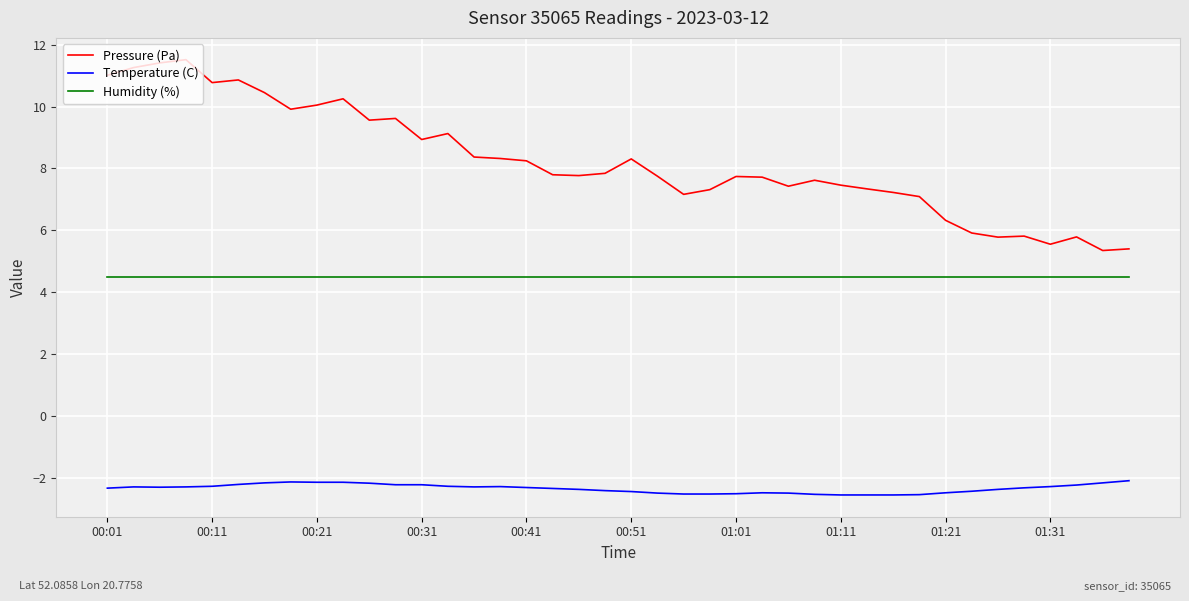

What is the difference between the maximum and minimum values in the Temperature (C) series?

0.5